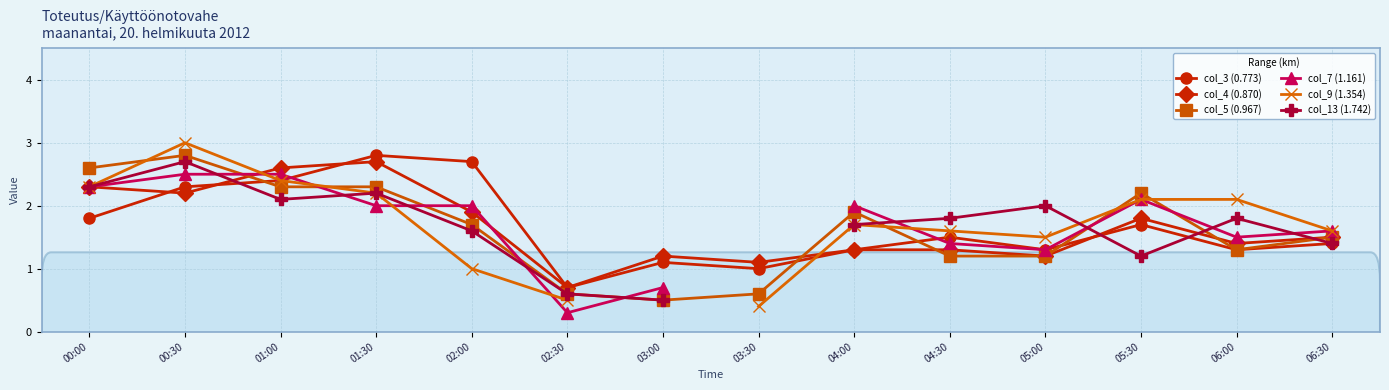

What position from the left is 03:00?

7